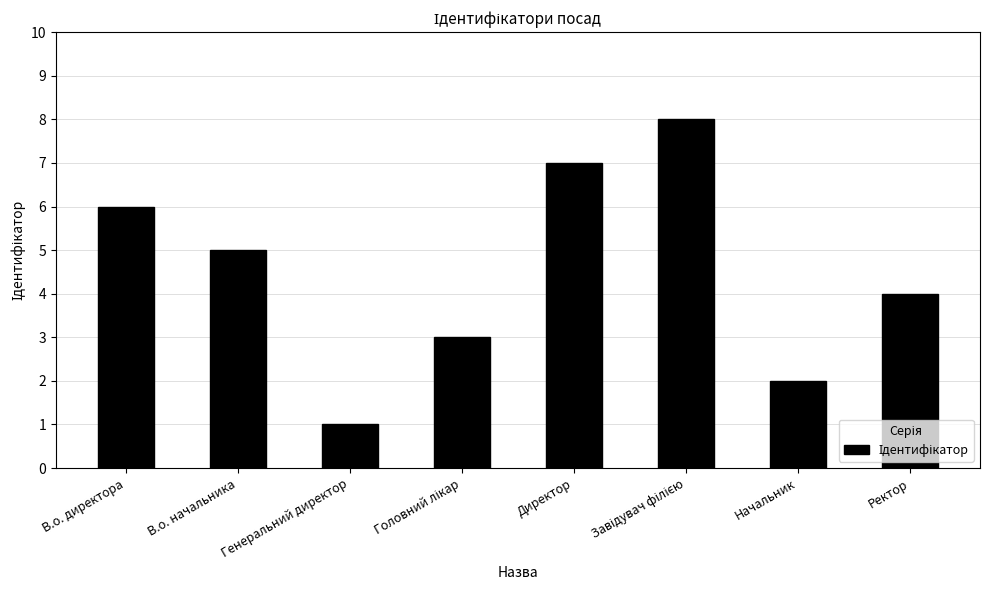

What is the value of the 3rd bar from the left?

1